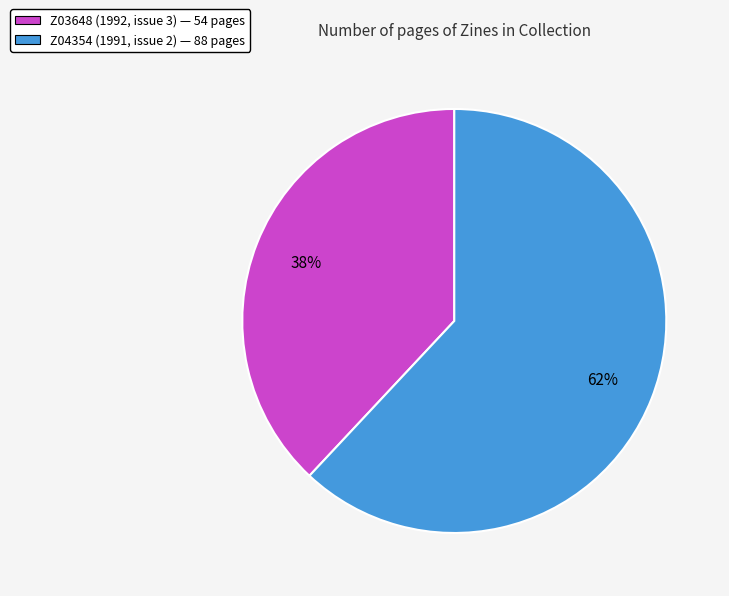

How many segments does this pie chart have?

2